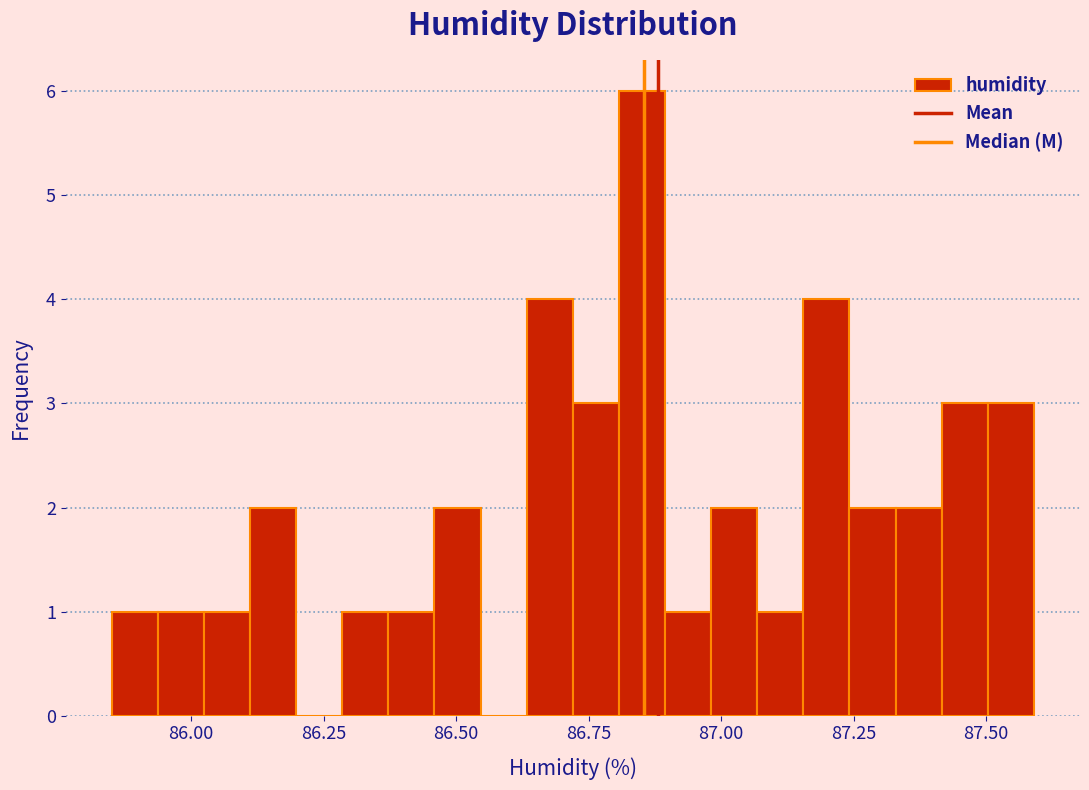

Around what value on the x-axis is the tallest bar? Give the approximate position of its centre, as read against the axis.

86.85